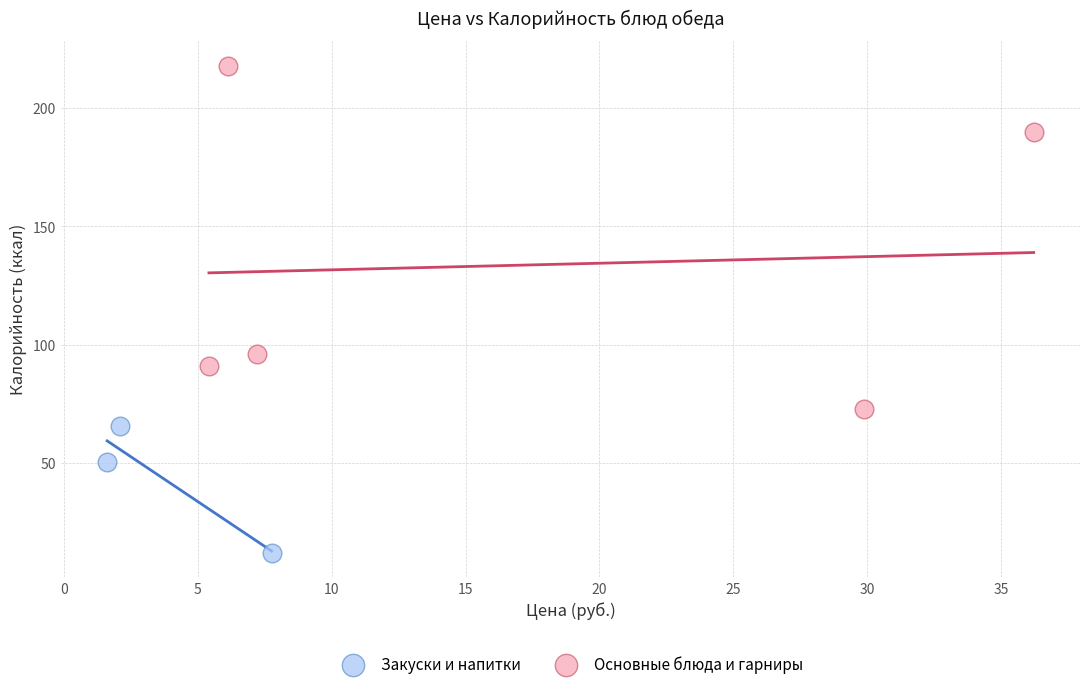

Which series contains the lowest Y value?

Закуски и напитки